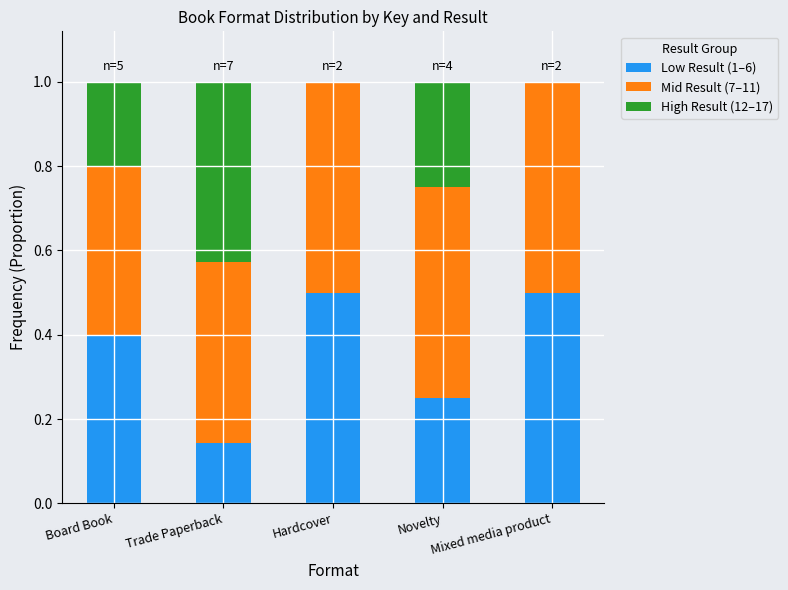

What is the total value across all series at Hardcover?

1.0